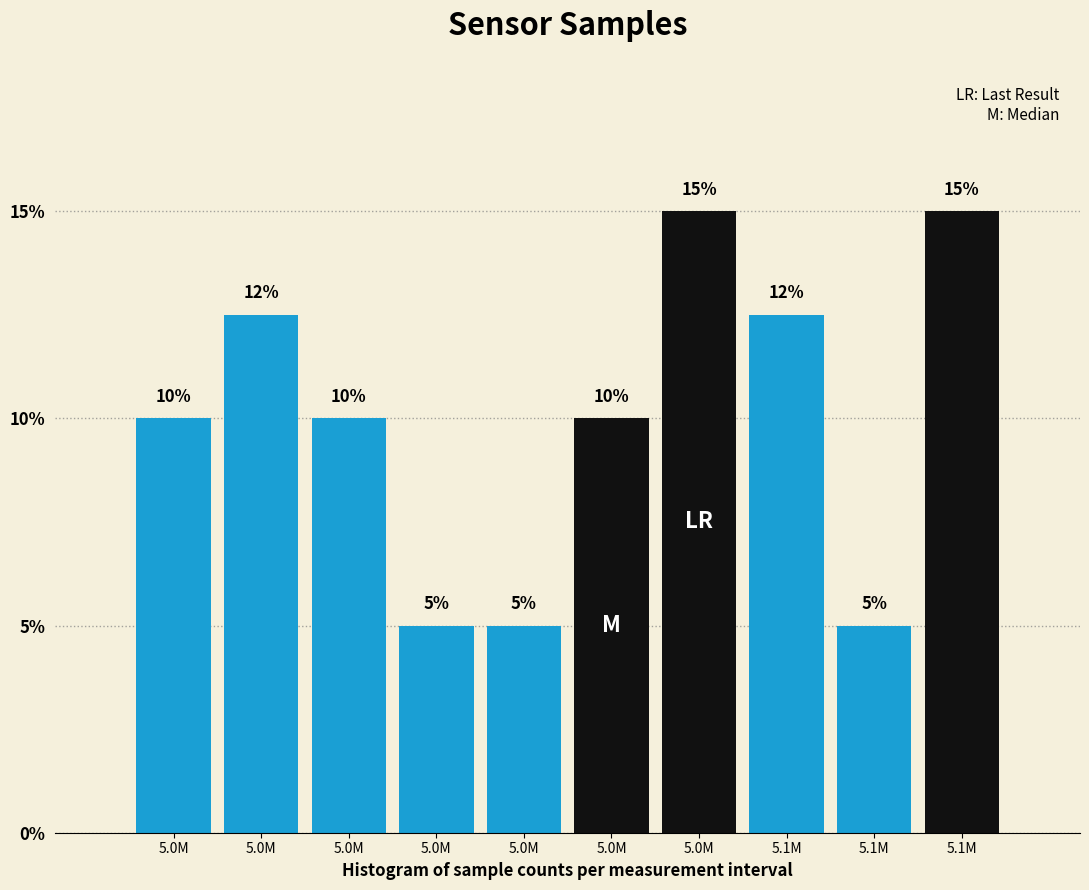

Are the bars horizontal?

No